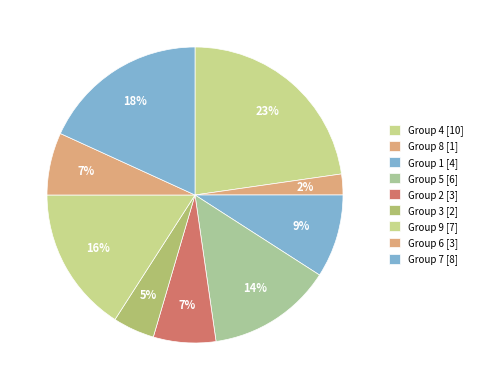

How many segments does this pie chart have?

9